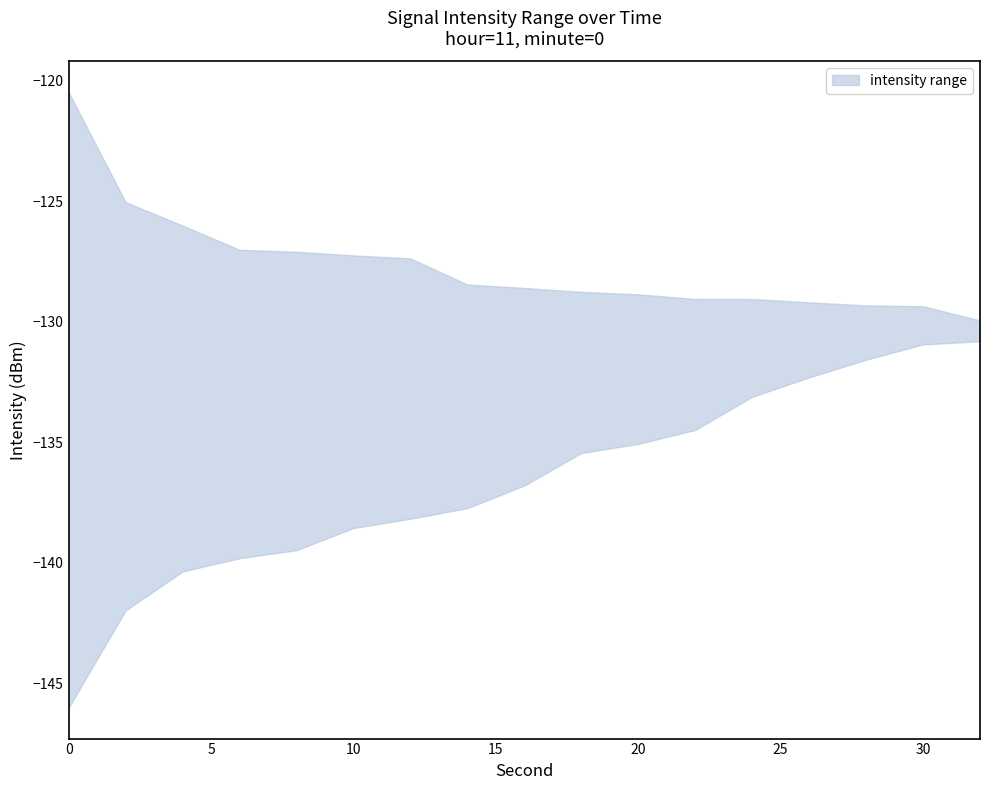

Rank the series by their average value, from lowest to highest.

lower, upper